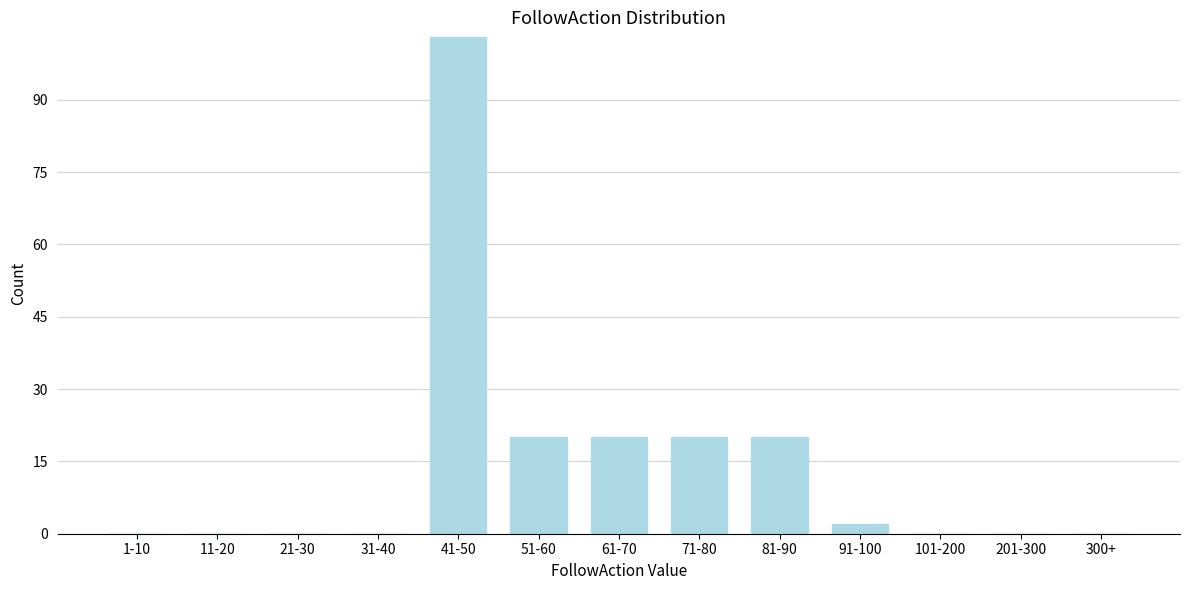

Reading left to right, what are all the values shown in this chart?

1-10=0	11-20=0	21-30=0	31-40=0	41-50=103	51-60=20	61-70=20	71-80=20	81-90=20	91-100=2	101-200=0	201-300=0	300+=0